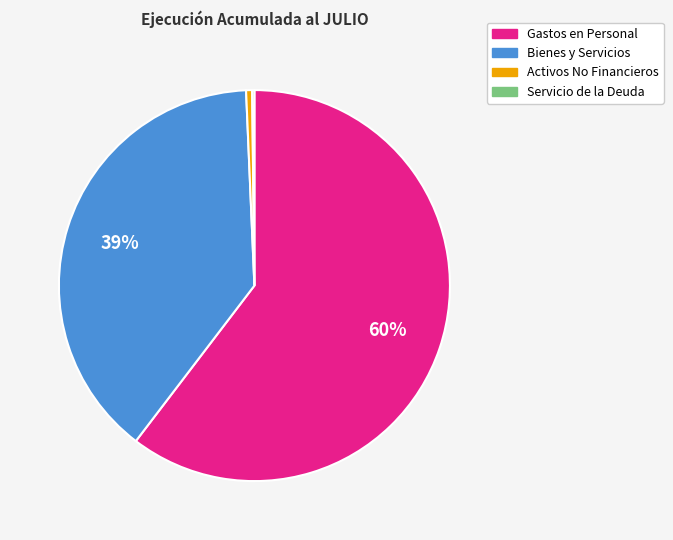

To the nearest percent, what is the average slice percentage?

25%